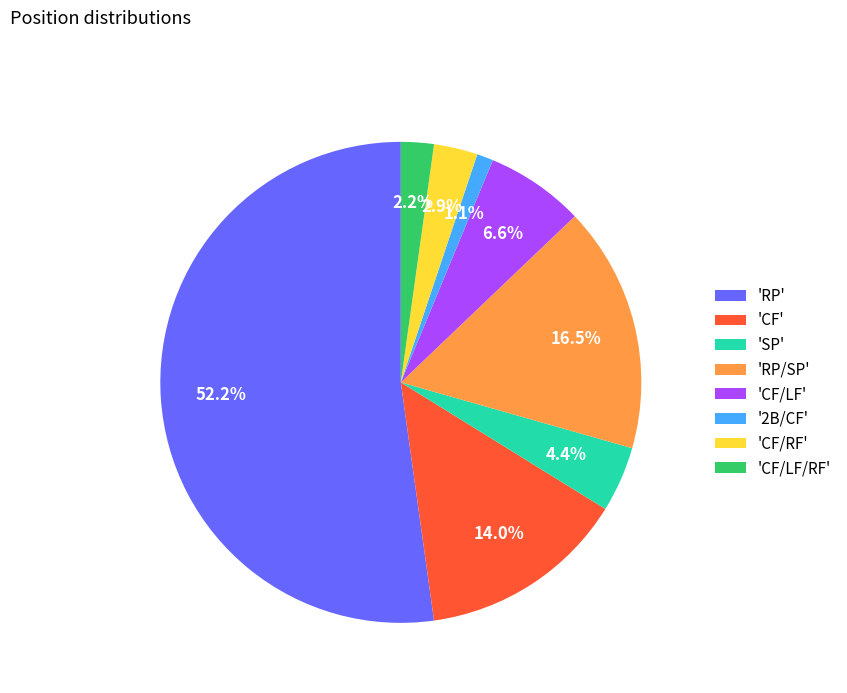

Count the number of slices in the pie.

8